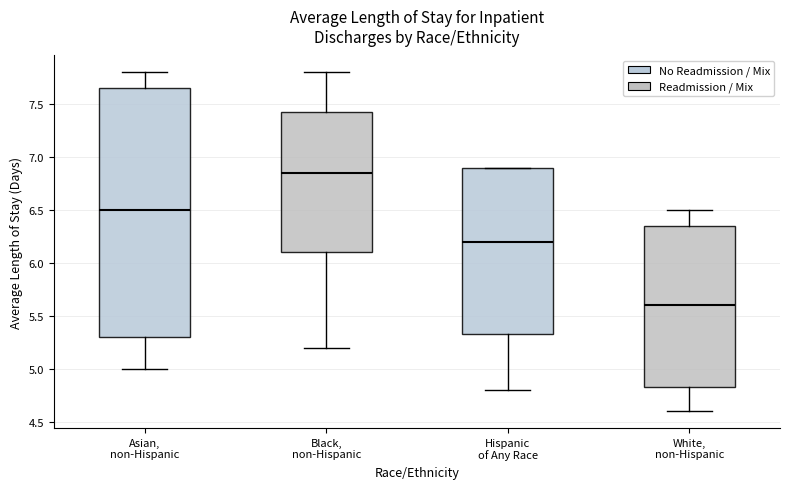

Reading left to right, transcribe this box plot: for each box, give where its median line is, the range the box spans, and where its two whiskers end, as read against the y-axis. The values are not printed on the chart, so give them approximately, as read against the axis.

Asian, non-Hispanic: median 6.50, box 5.30 to 7.65, whiskers 5.00 to 7.80
Black, non-Hispanic: median 6.85, box 6.10 to 7.45, whiskers 5.20 to 7.80
Hispanic of Any Race: median 6.20, box 5.35 to 6.90, whiskers 4.80 to 6.90
White, non-Hispanic: median 5.60, box 4.85 to 6.35, whiskers 4.60 to 6.50